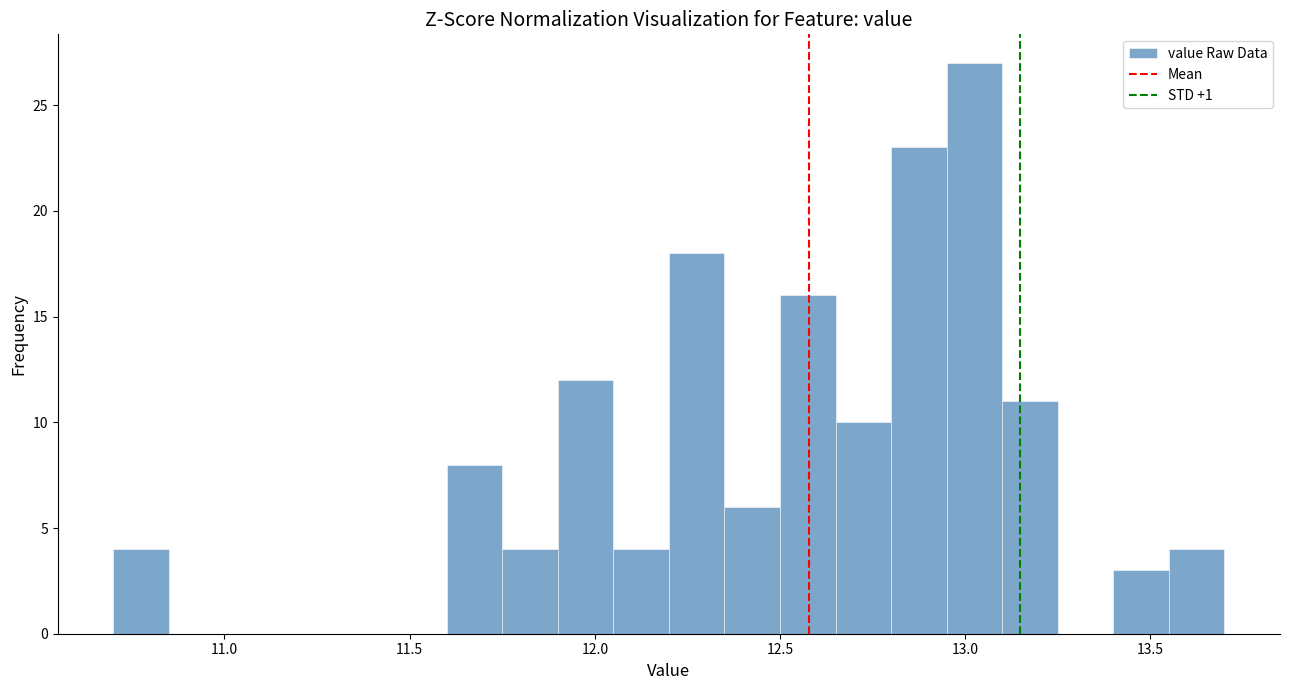

Around what value on the x-axis is the tallest bar? Give the approximate position of its centre, as read against the axis.

13.05